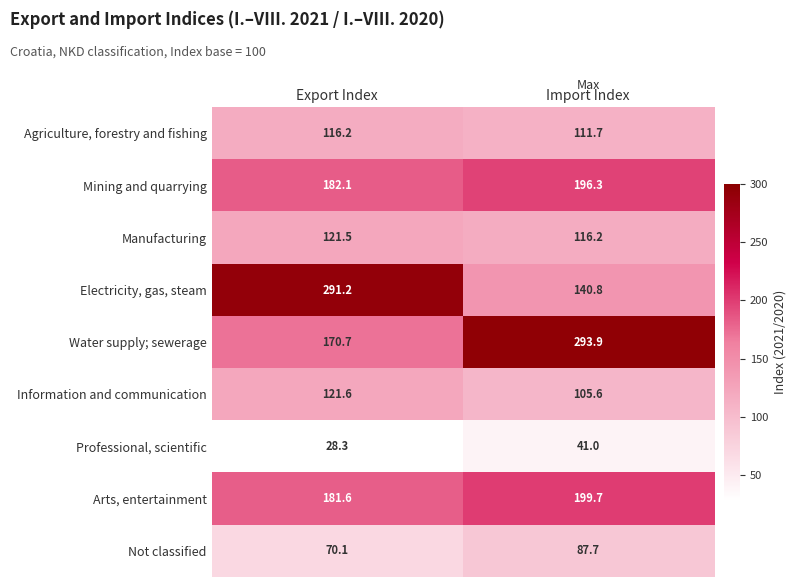

What is the difference between the maximum and minimum values in the Agriculture, forestry and fishing series?

4.5